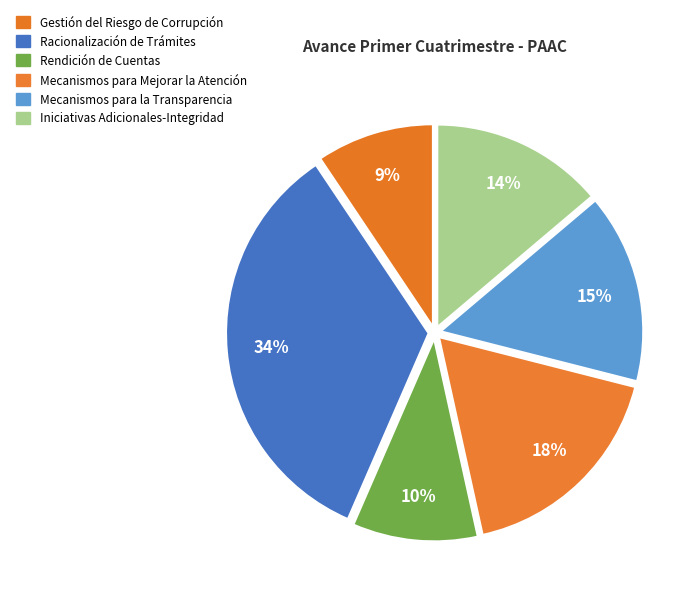

Which has a higher value, Iniciativas Adicionales-Integridad or Racionalización de Trámites?

Racionalización de Trámites